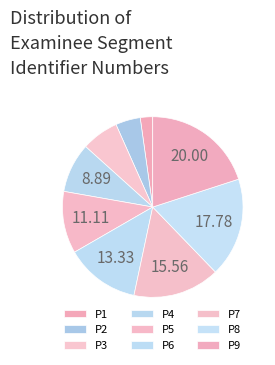

Rank the categories by value from highest to lowest.

P9, P8, P7, P6, P5, P4, P3, P2, P1